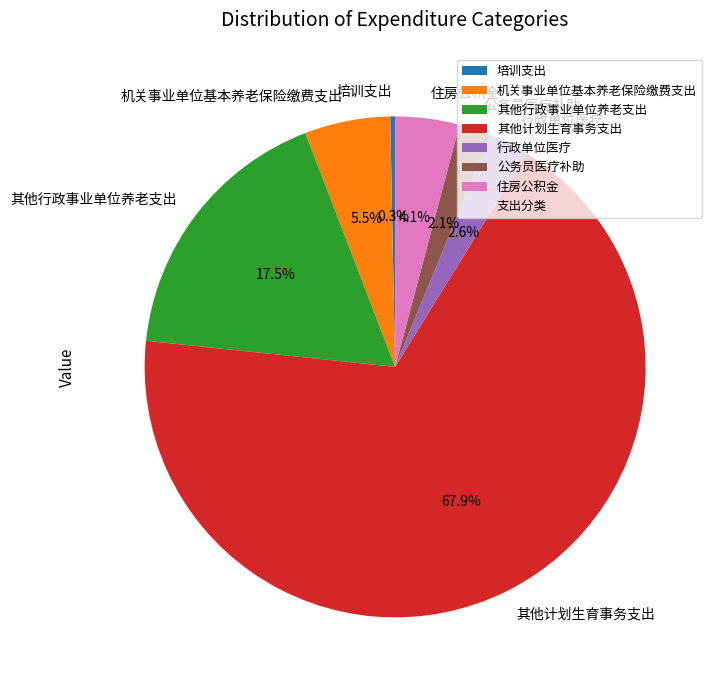

True or false: 住房公积金 accounts for 4% of the total.

True